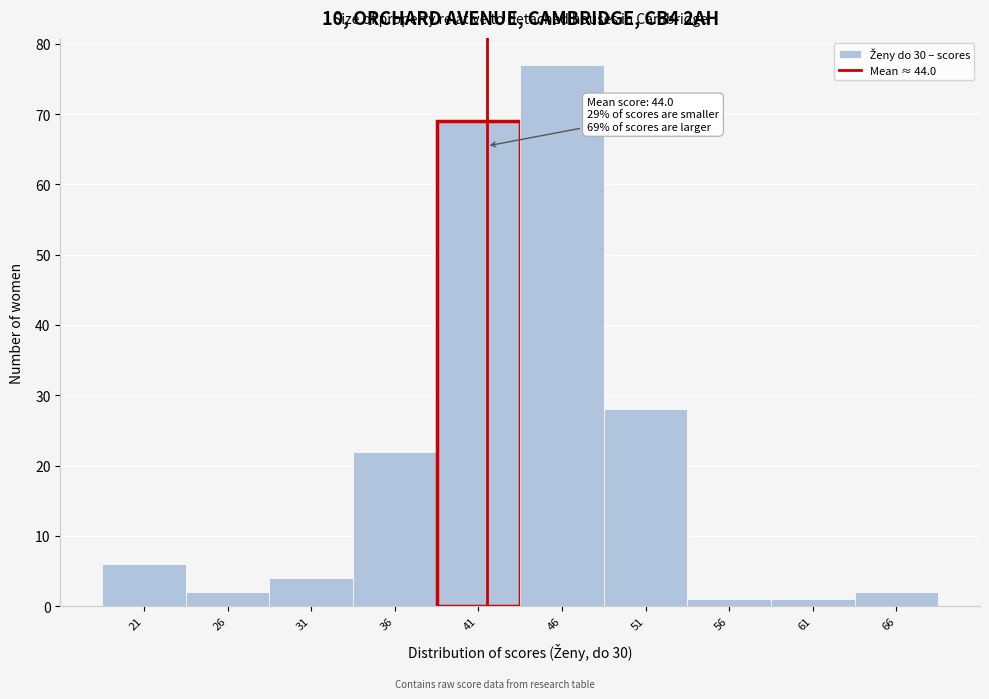

Reading left to right, extract all data points from this chart.

21=6	26=2	31=4	36=22	41=69	46=77	51=28	56=1	61=1	66=2